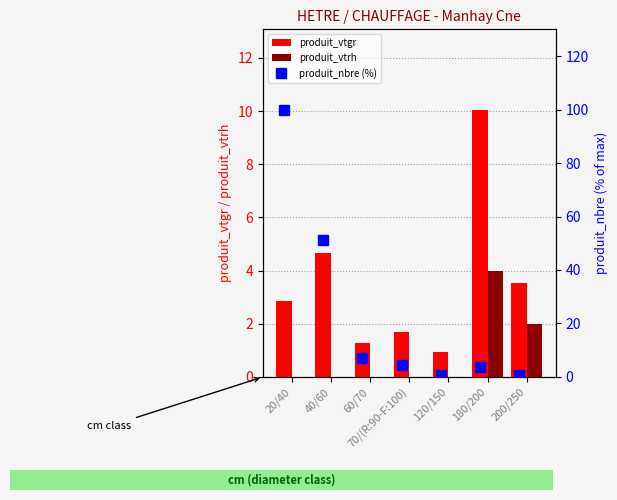

The produit_vtrh series shows 0.0 at 70/(R:90-F:100). True or false?

True